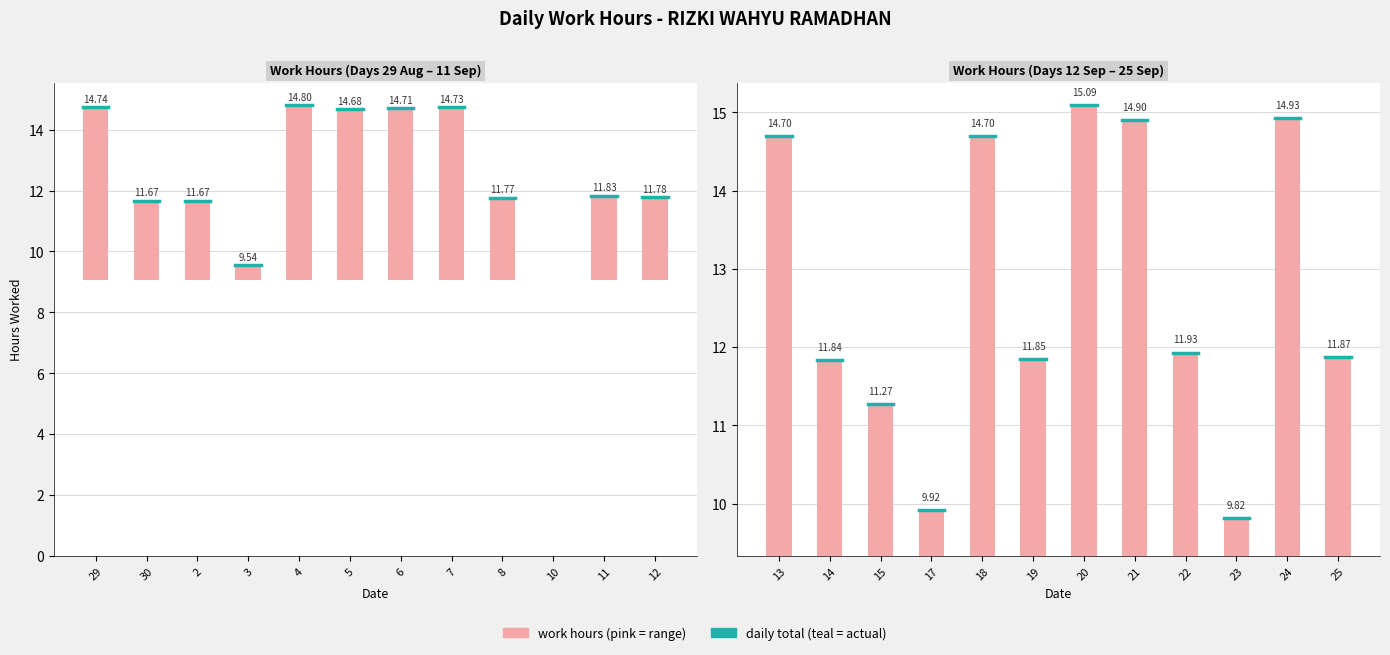

Where is the data nearest to the value 7?

3